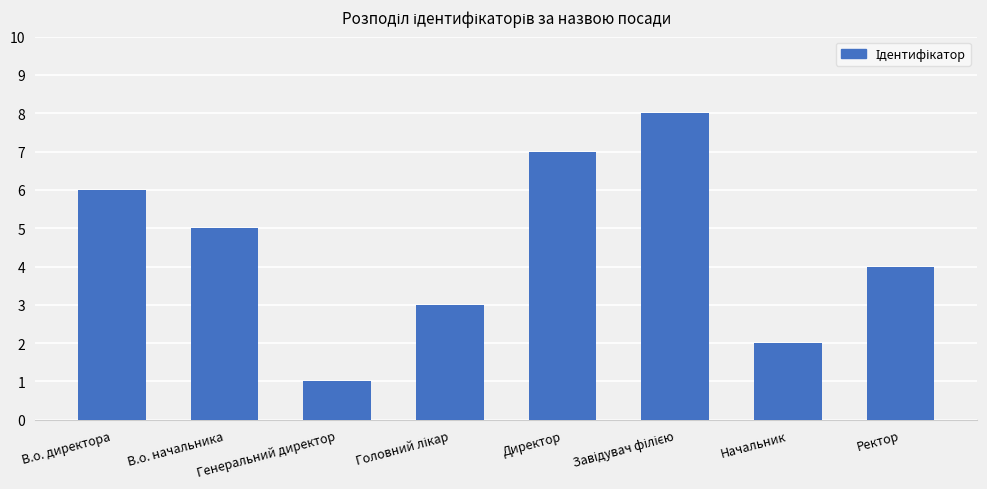

What is the sum of all values?

36